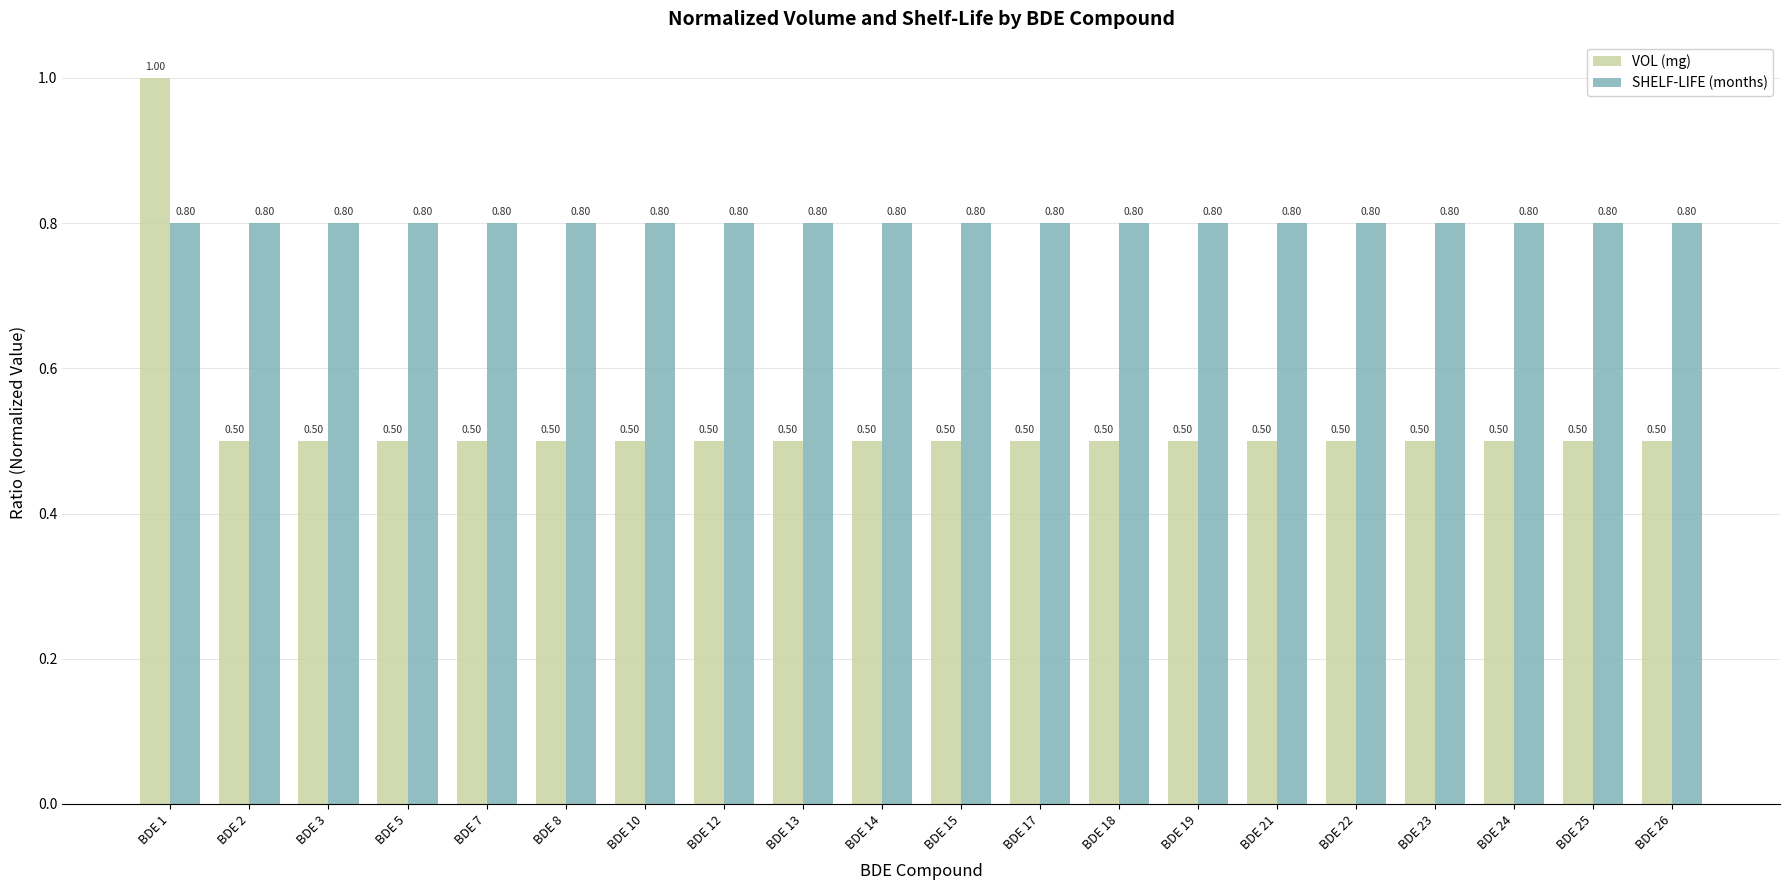

How many distinct data groups are displayed?

2